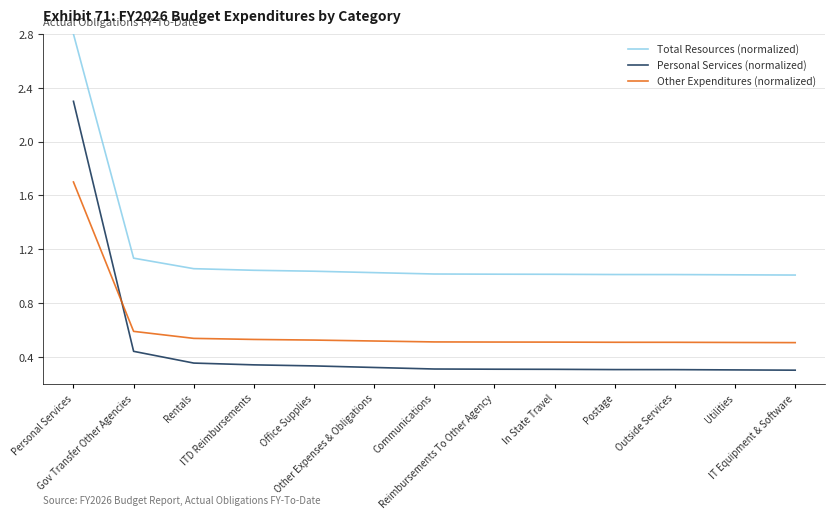

What is the difference between the maximum and minimum values in the Personal Services (normalized) series?

2.0